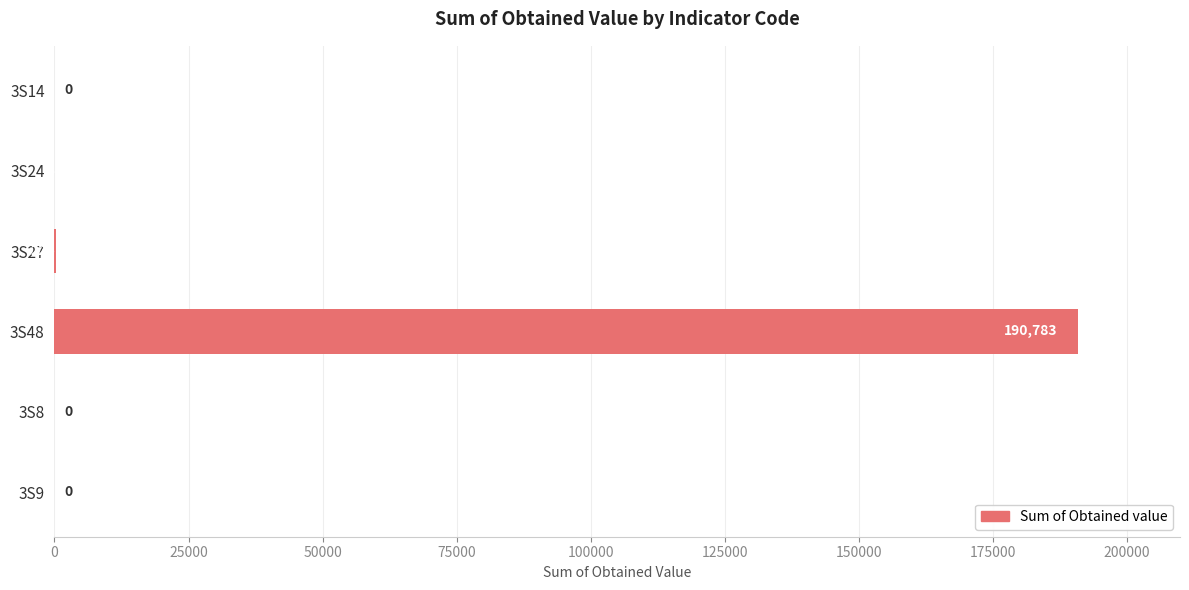

What is the change in value from 3S48 to 3S8?

-190783